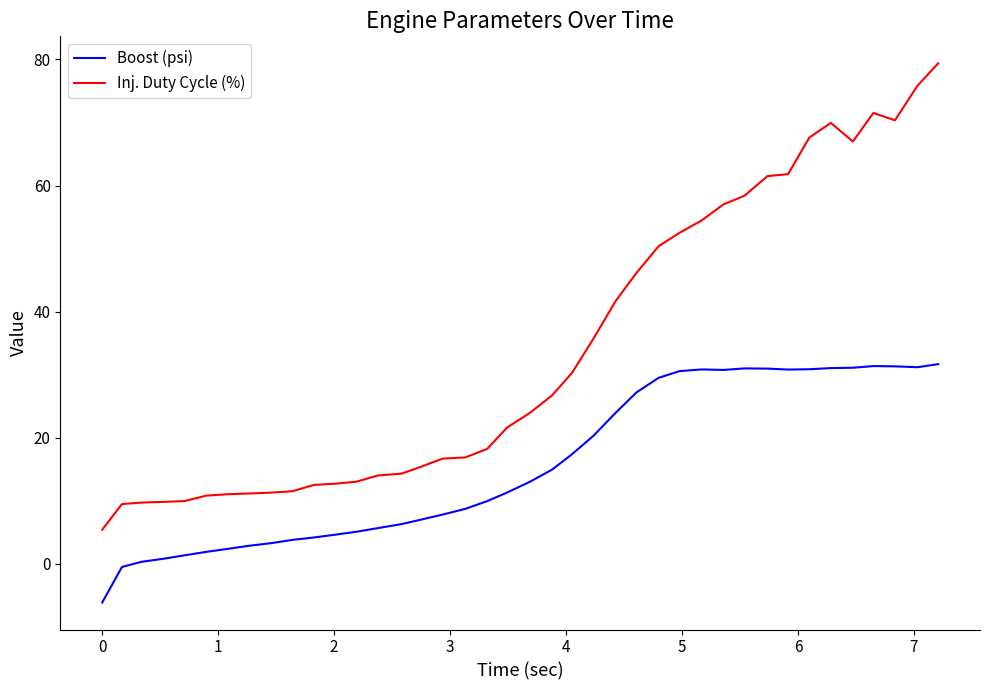

Which series has the largest total across all categories?

Inj. Duty Cycle (%)